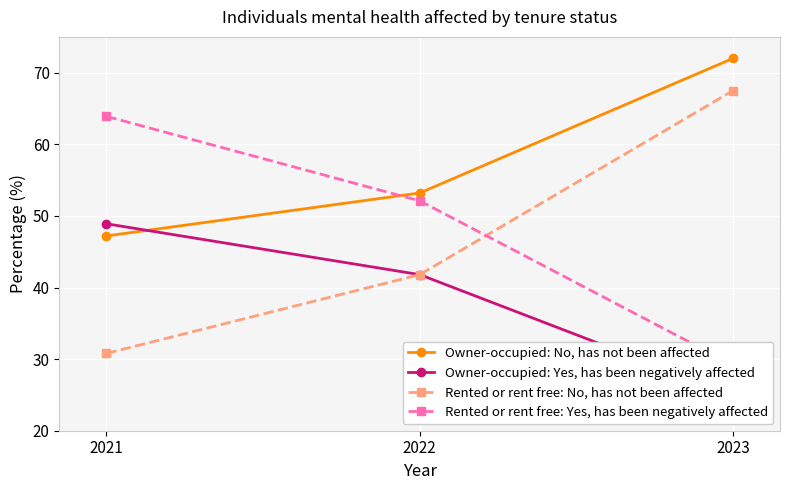

Which series has the largest total across all categories?

Owner-occupied: No, has not been affected